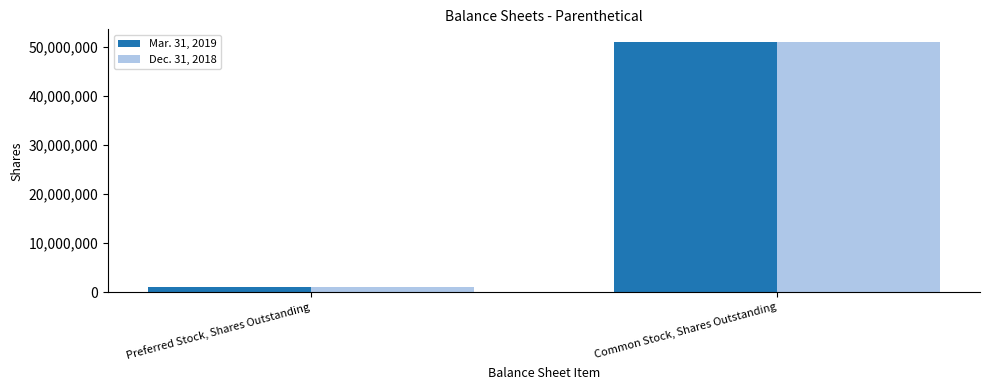

List the series in order of their peak value, highest first.

Dec. 31, 2018, Mar. 31, 2019